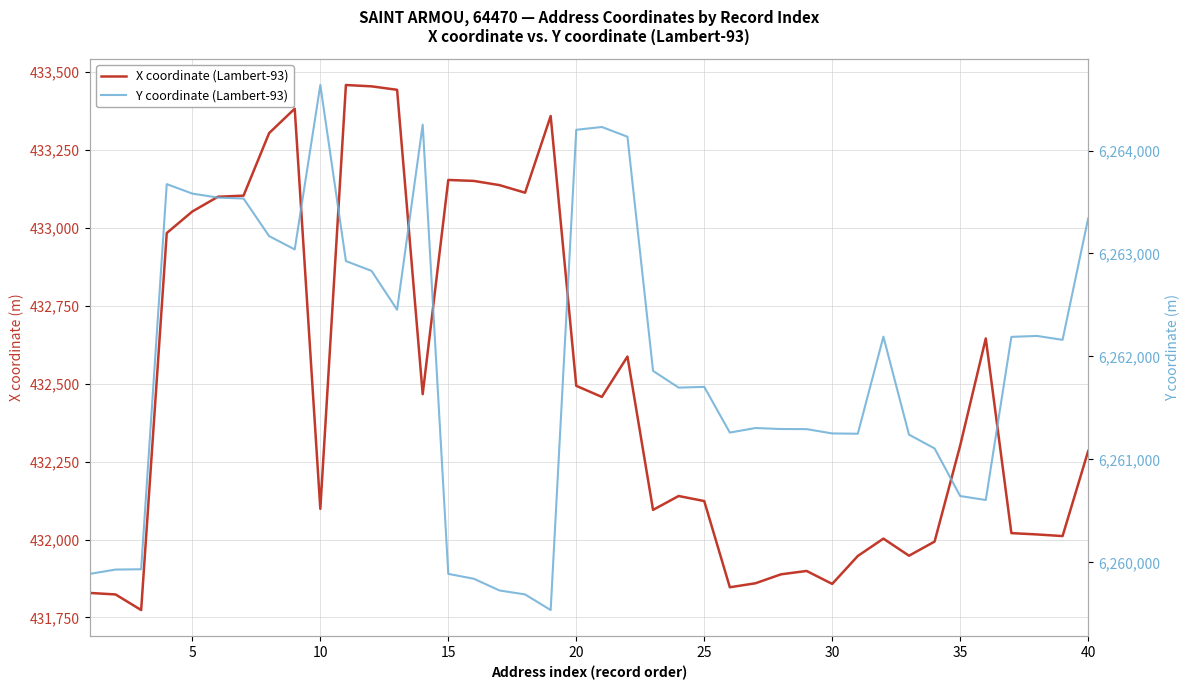

Rank the series at 35 from lowest to highest value.

X coordinate (Lambert-93), Y coordinate (Lambert-93)